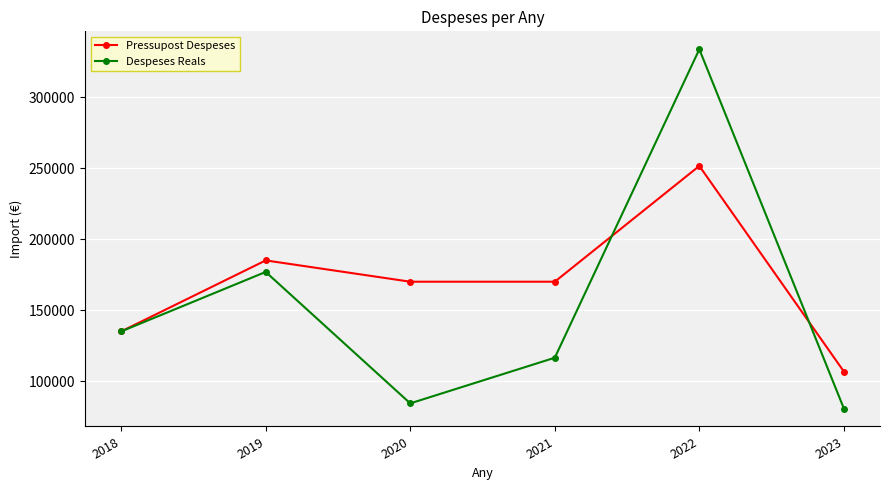

How many distinct data groups are displayed?

2